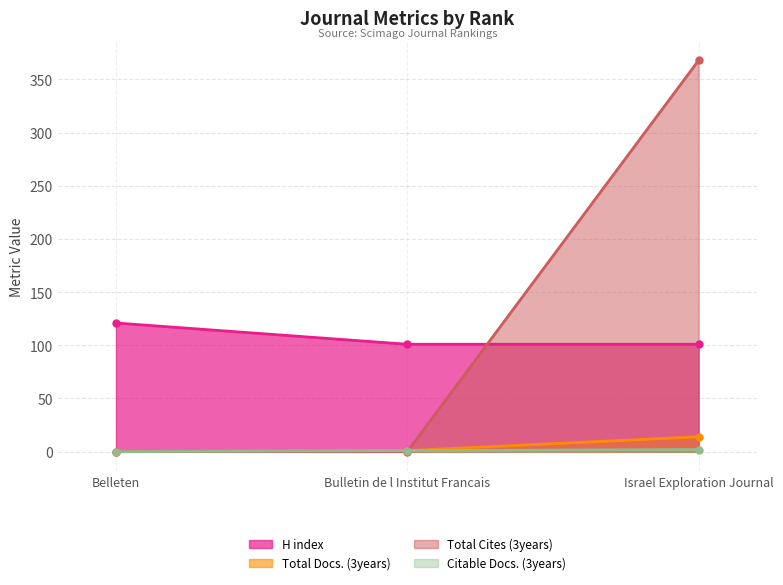

At which label is H index closest to 111?

Belleten